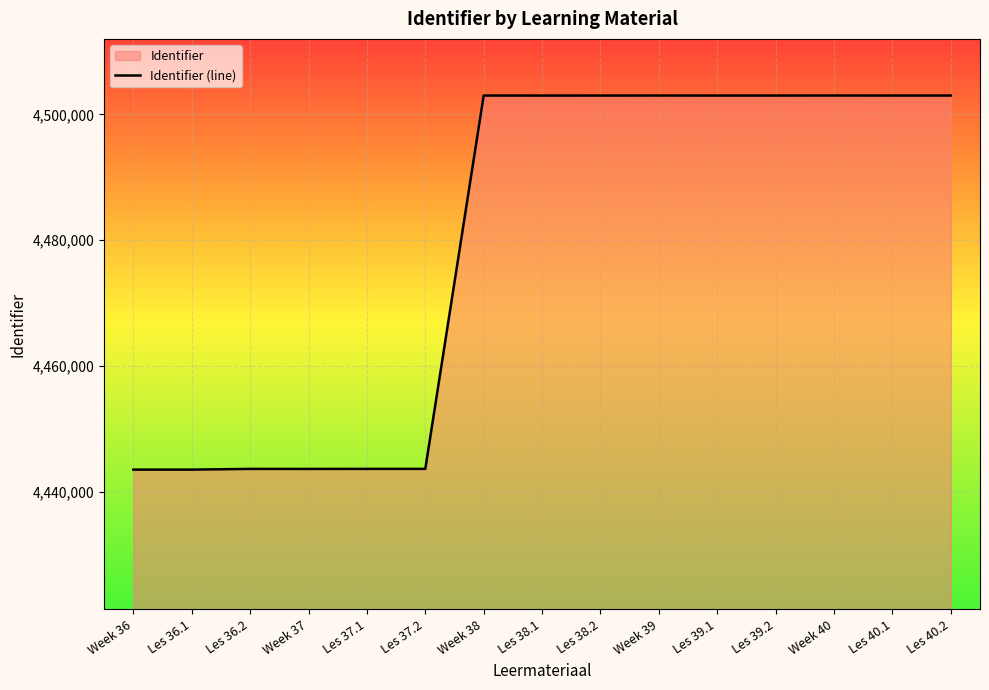

Which has a higher value, Les 39.2 or Les 36.2?

Les 39.2